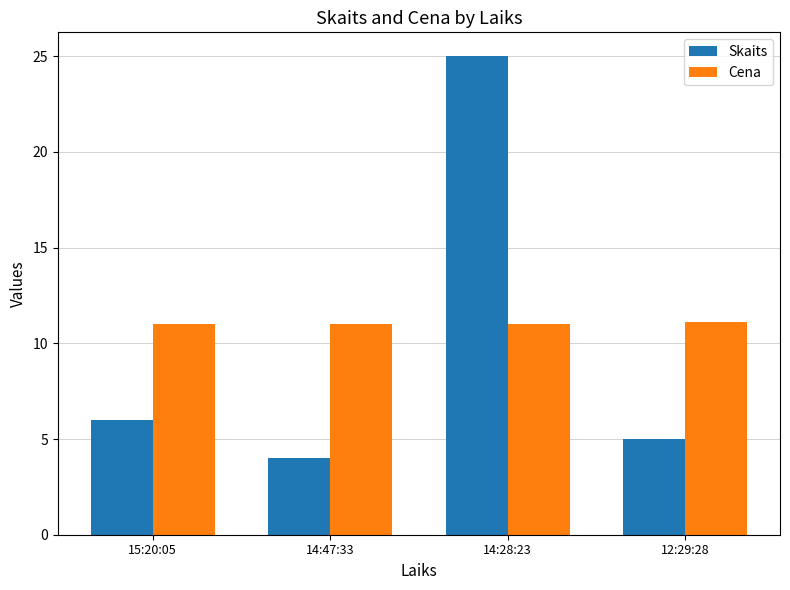

Rank the series at 14:47:33 from highest to lowest value.

Cena, Skaits